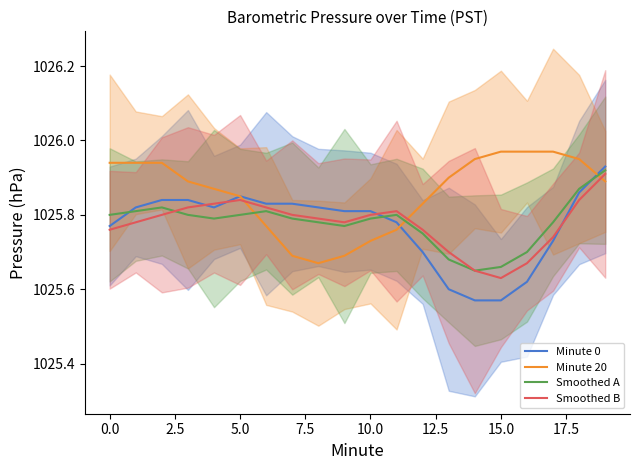

Which series has the largest total across all categories?

Minute 20